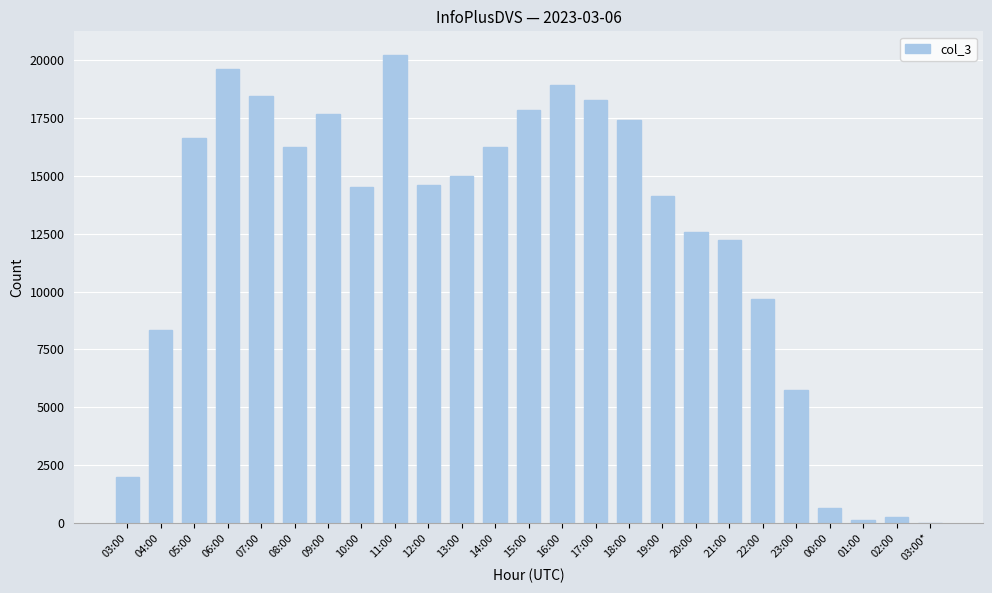

Are the bars horizontal?

No